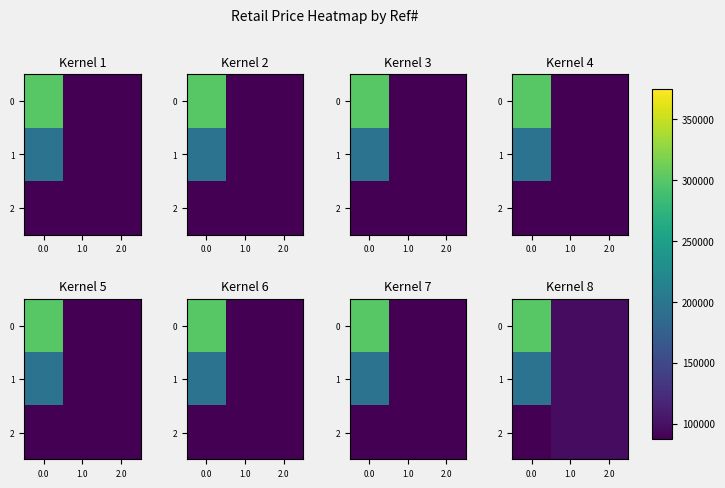

Is the value of row_1 at 0.0 greater than the value of row_2 at 1.0?

Yes